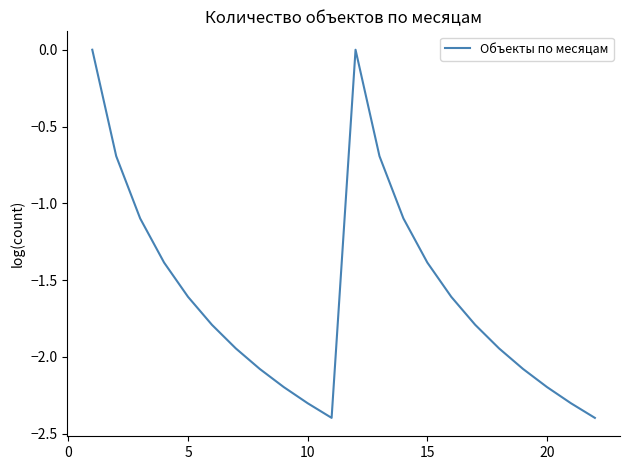

What is the difference between the maximum and minimum values?

2.4